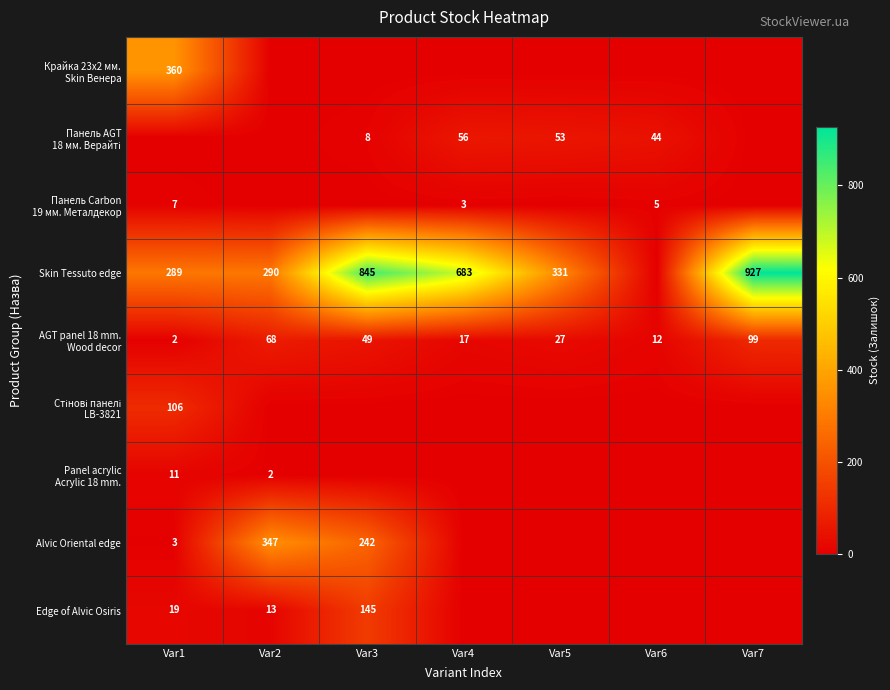

What is the total value across all series at Var4?

759